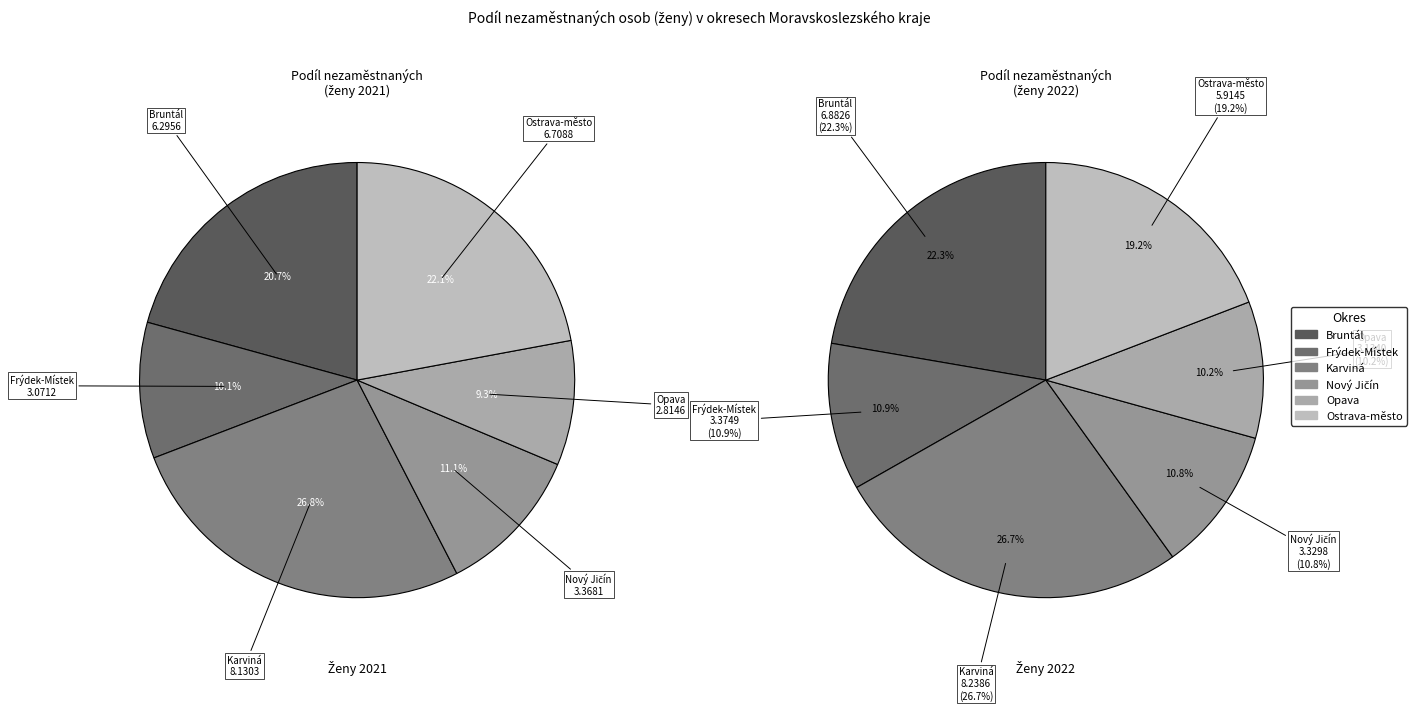

True or false: values_2021 accounts for 1% of the total.

False